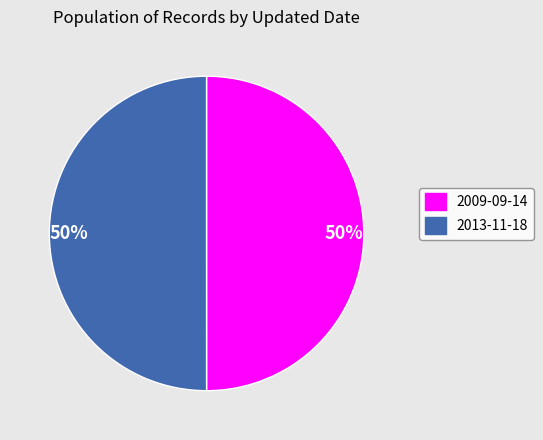

The 2013-11-18 slice represents 50% of the pie. True or false?

True